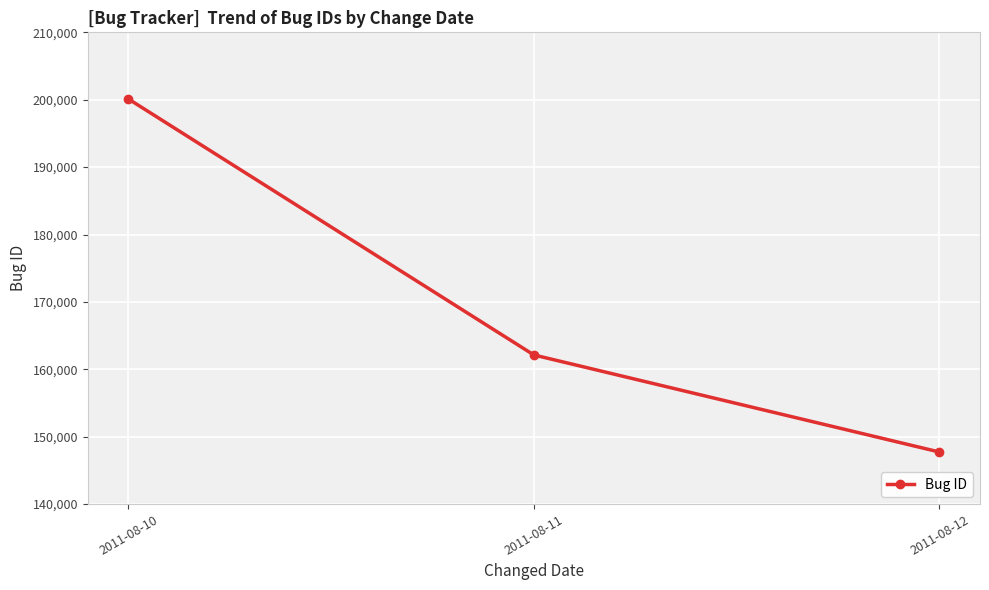

Is this an area chart (filled region under the line)?

No